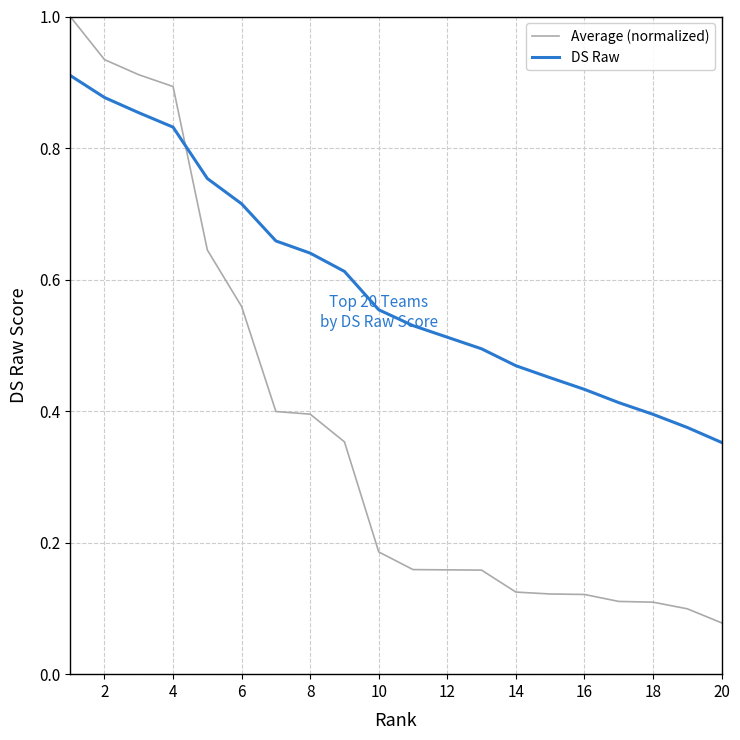

How many intersections are there between DS Raw and Average (normalized)?

1